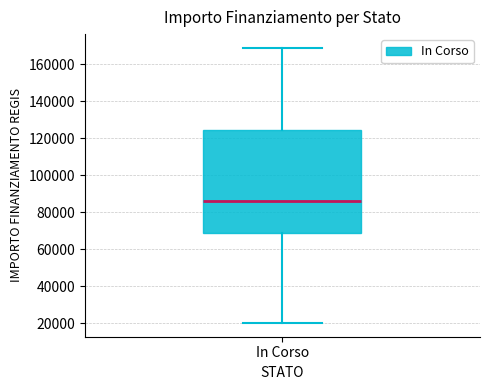

Where does the lower whisker of the box for In Corso end on the y-axis? The values are not printed on the chart, so give them approximately, as read against the axis.

20000